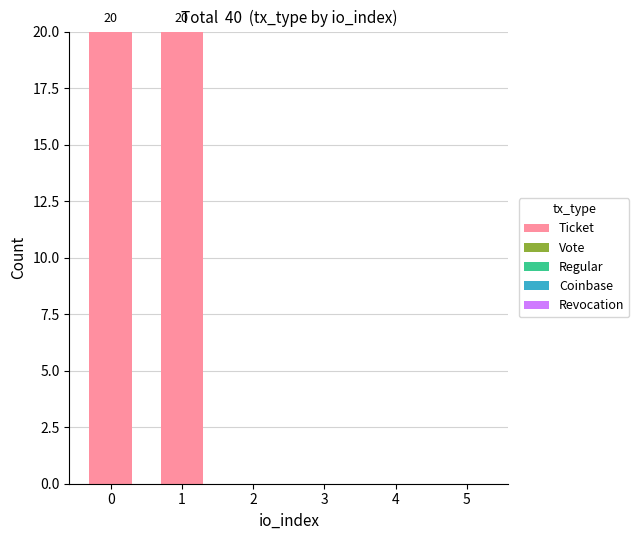

What is the change in value from 1 to 3?

-20